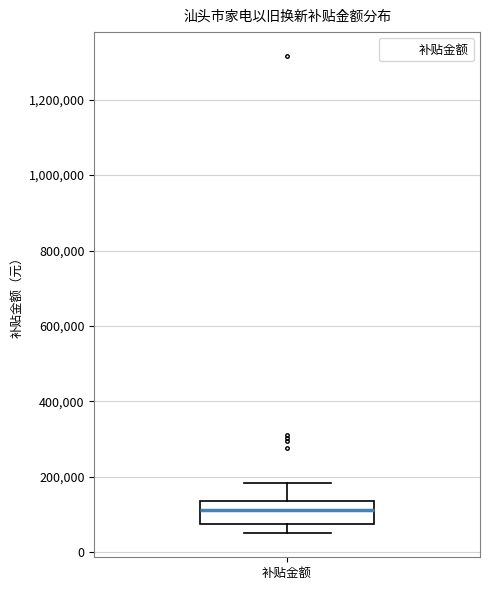

Read this box plot against the y-axis: the position of the median line, the range covered by the box, and the ends of both whiskers. The values are not printed on the chart, so give them approximately, as read against the axis.

median 120000, box 80000 to 140000, whiskers 40000 to 180000